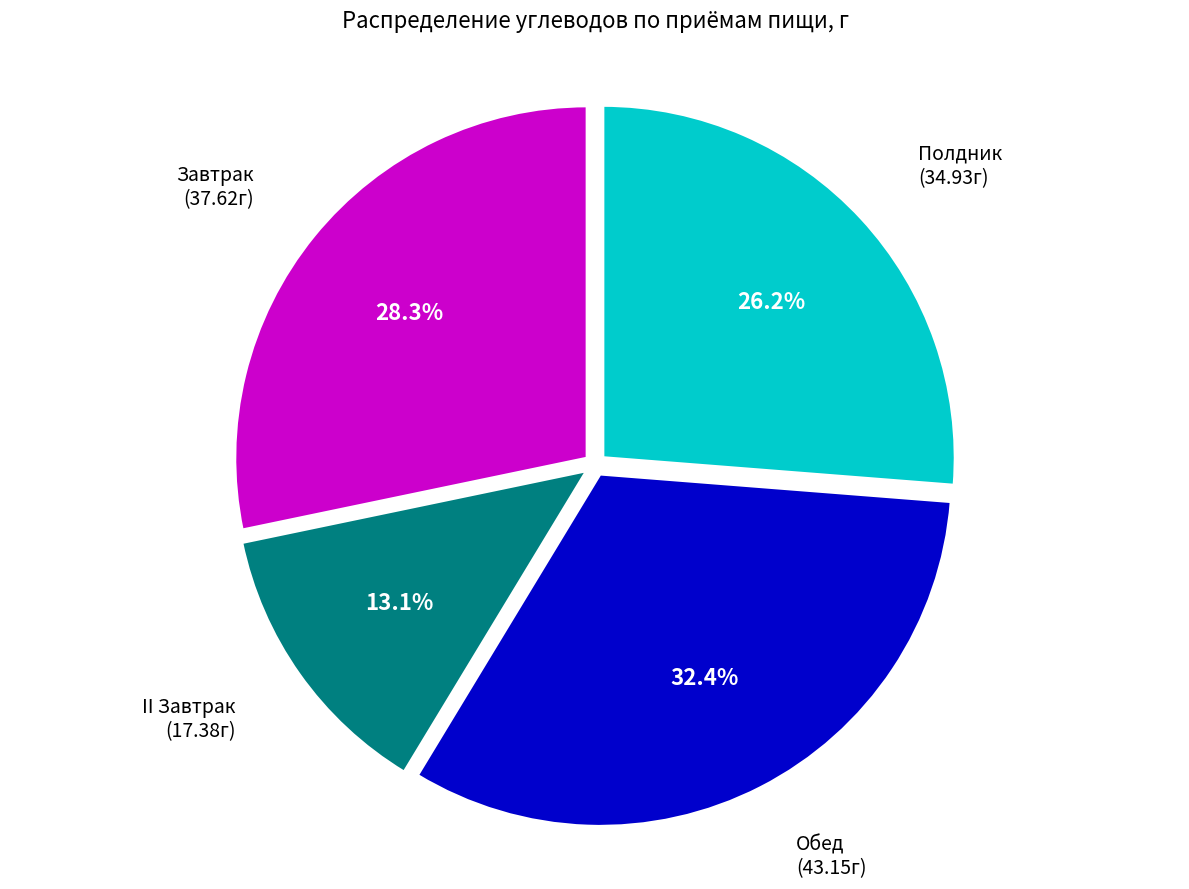

Is there any slice that represents more than half of the pie?

No